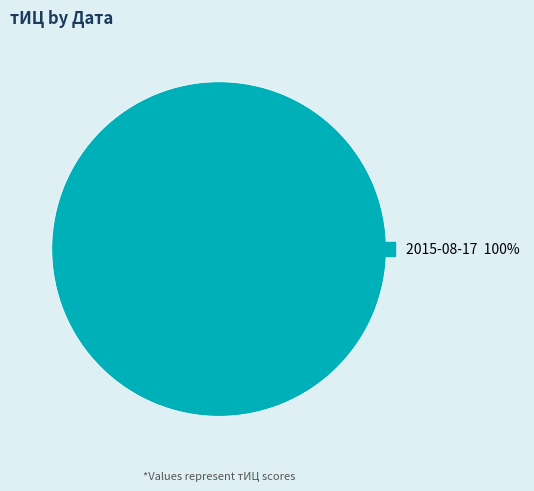

How many segments does this pie chart have?

1